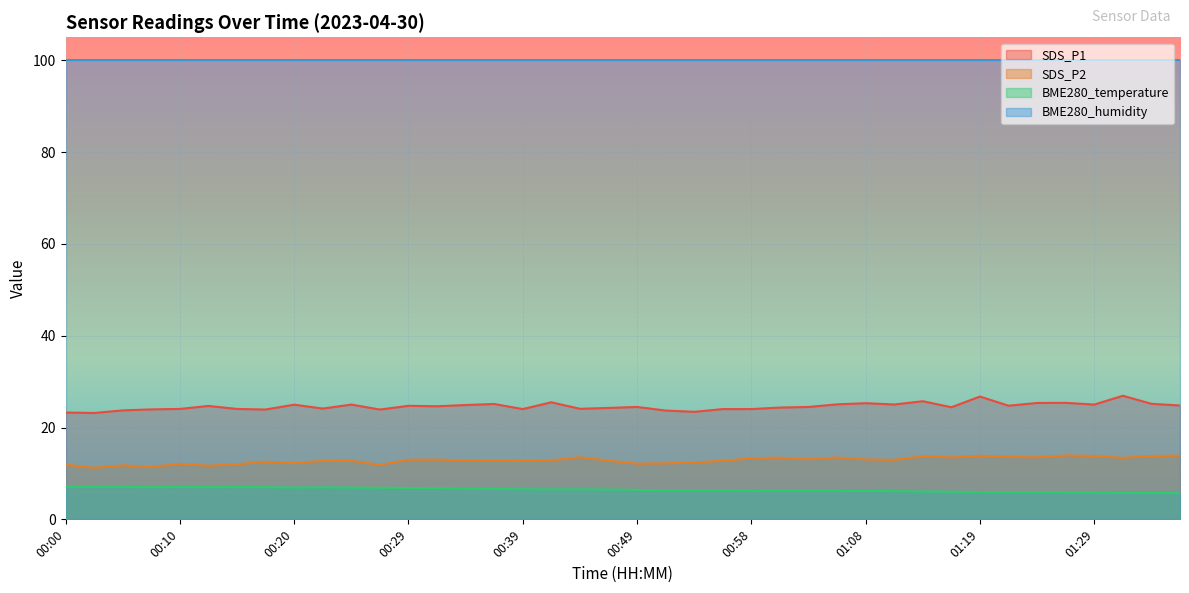

The BME280_temperature series shows 7.0 at 00:17. True or false?

True